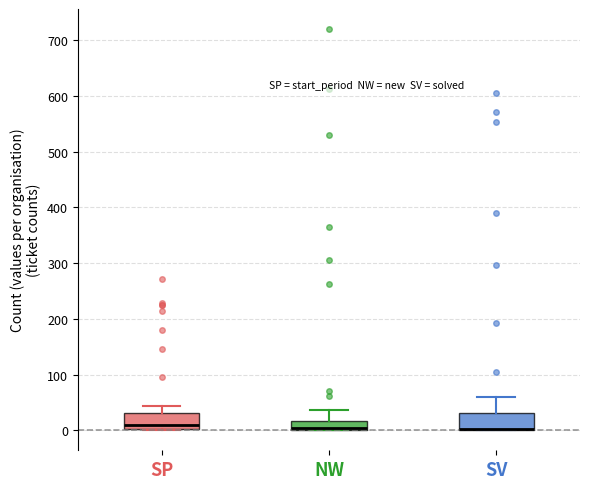

Reading left to right, read every box against the y-axis: the position of its median line, the range the box covers, and the ends of its whiskers. The values are not printed on the chart, so give them approximately, as read against the axis.

SP: median 10, box 0 to 30, whiskers 0 to 40
NW: median 0 (drawn on the box's lower edge), box 0 to 20, whiskers 0 to 40
SV: median 0 (drawn on the box's lower edge), box 0 to 30, whiskers 0 to 60